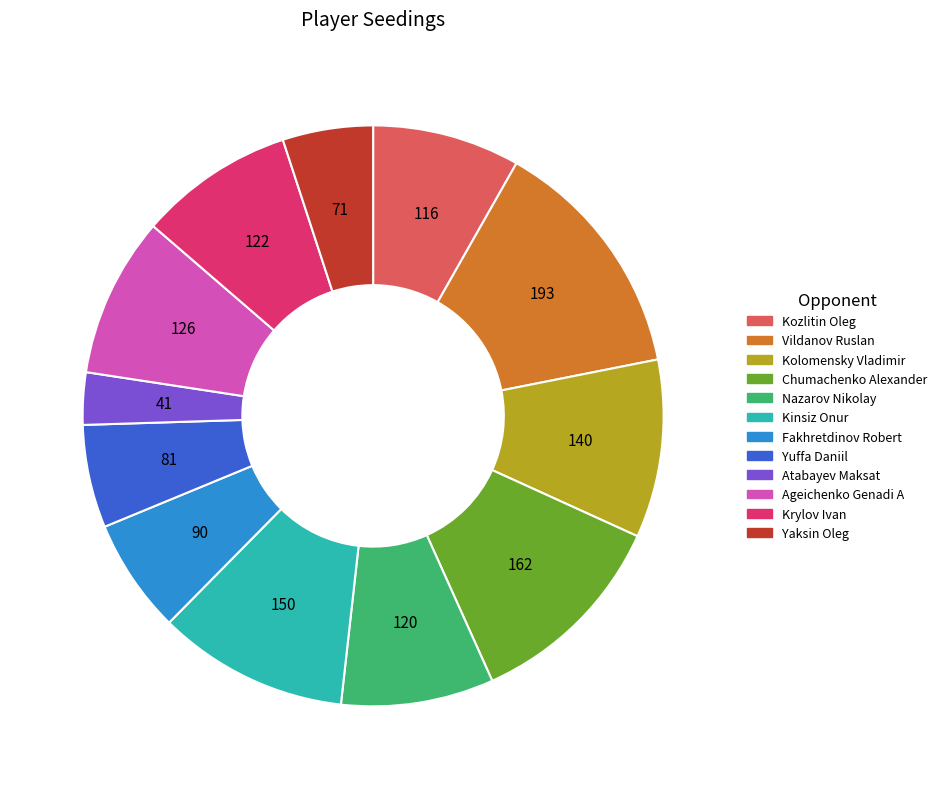

Does any single category account for the majority?

No